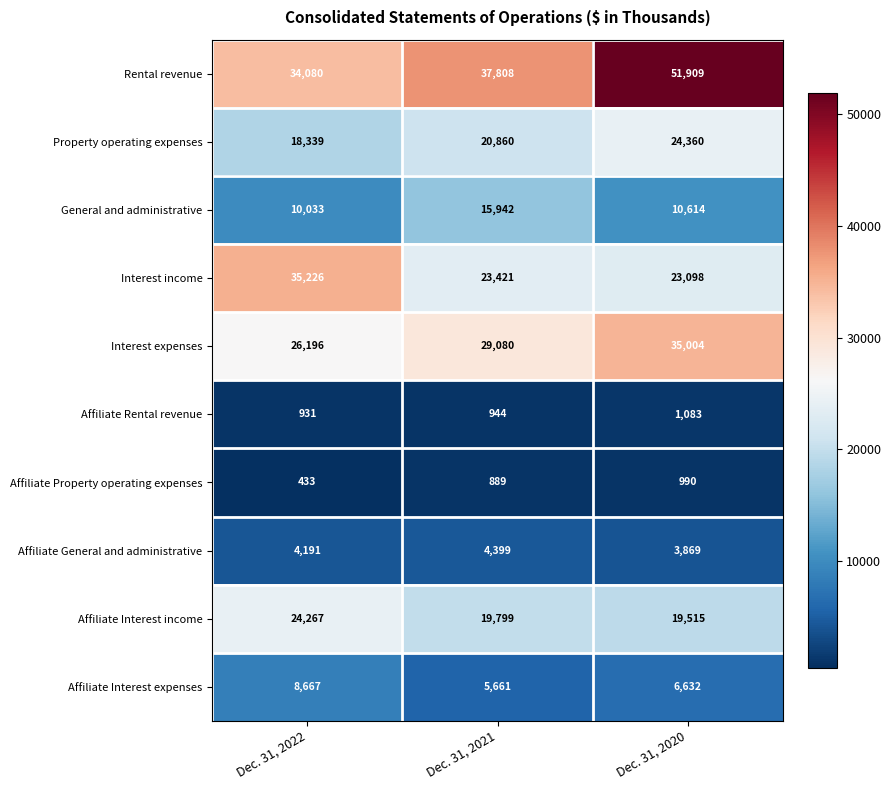

At which category does the chart reach its peak across all series?

Dec. 31, 2020